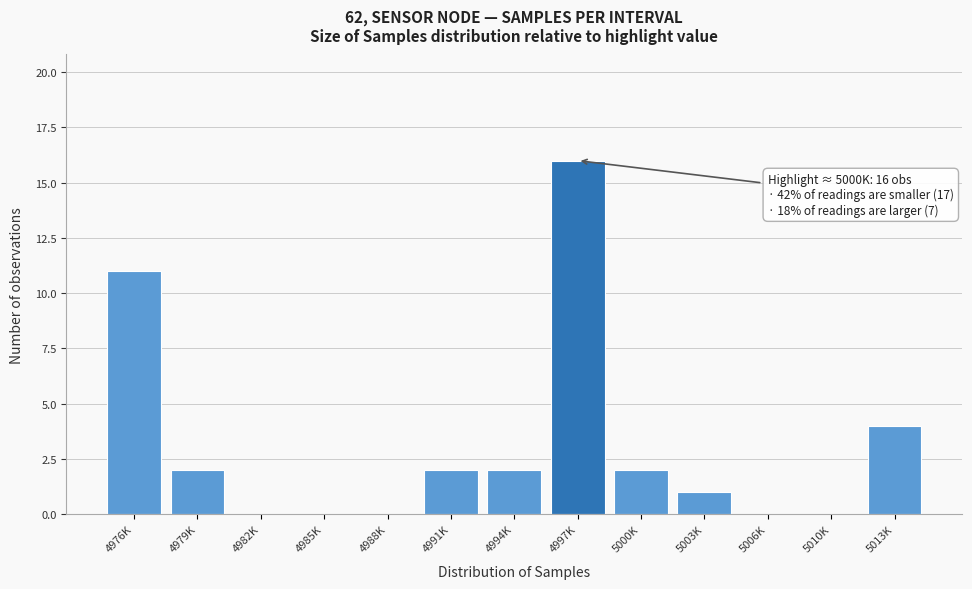

Reading left to right, list all the values displayed in this chart.

4976K=11	4979K=2	4982K=0	4985K=0	4988K=0	4991K=2	4994K=2	4997K=16	5000K=2	5003K=1	5006K=0	5010K=0	5013K=4